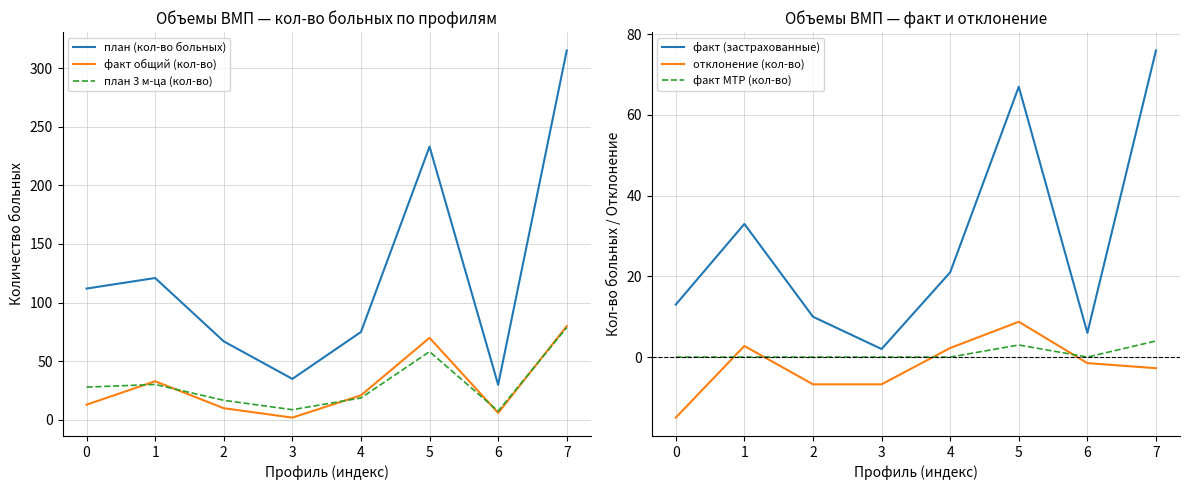

How many lines are shown in the chart?

6